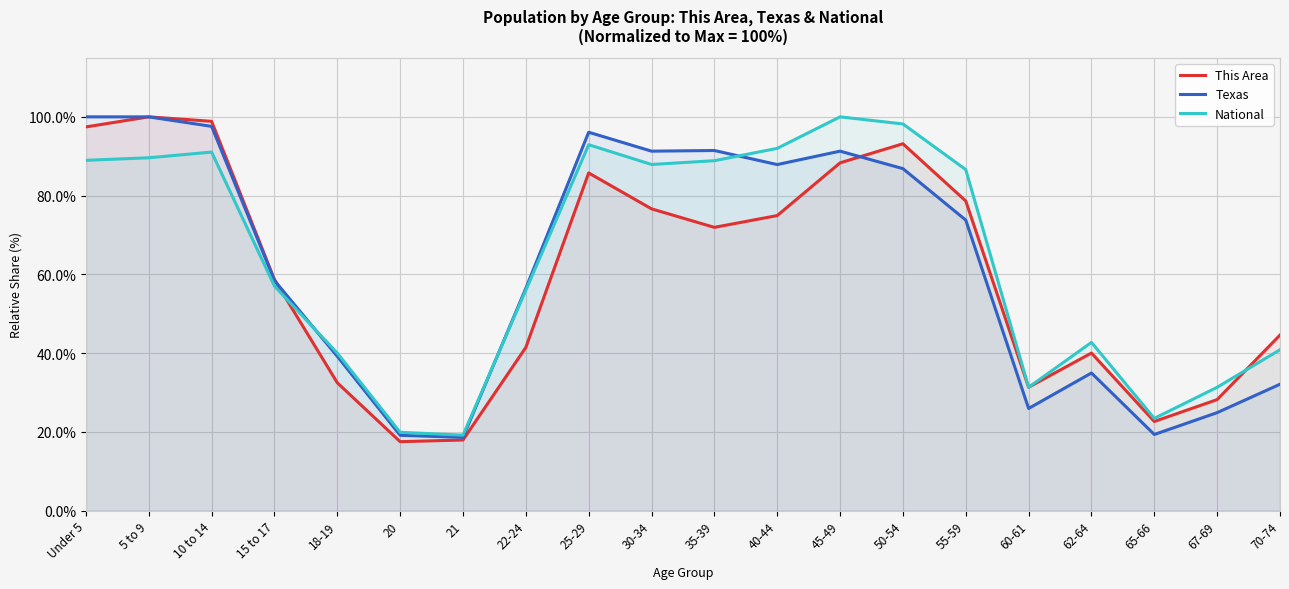

True or false: This Area and Texas intersect in this chart.

True